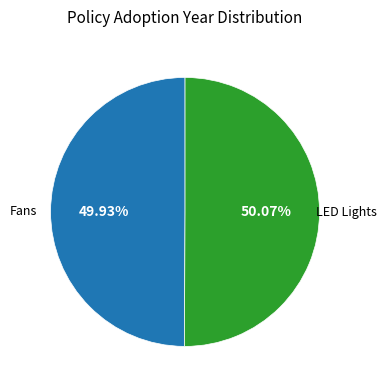

Does any single category account for the majority?

Yes